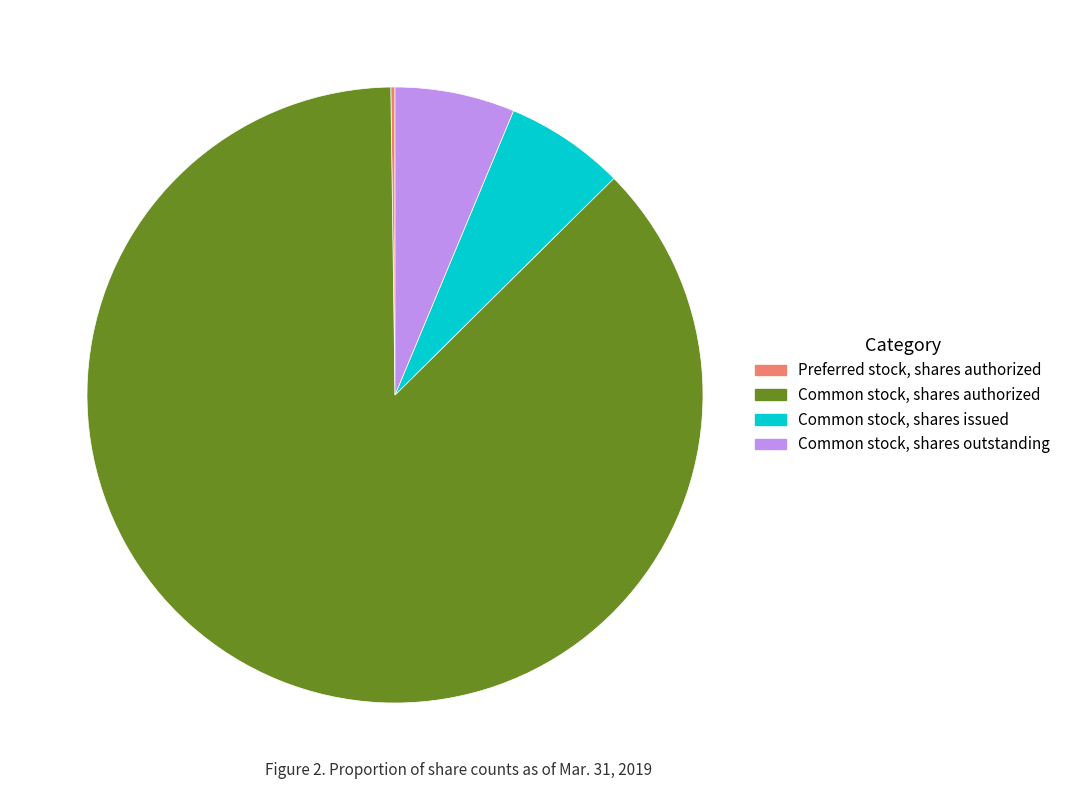

What is the majority slice?

Common stock, shares authorized